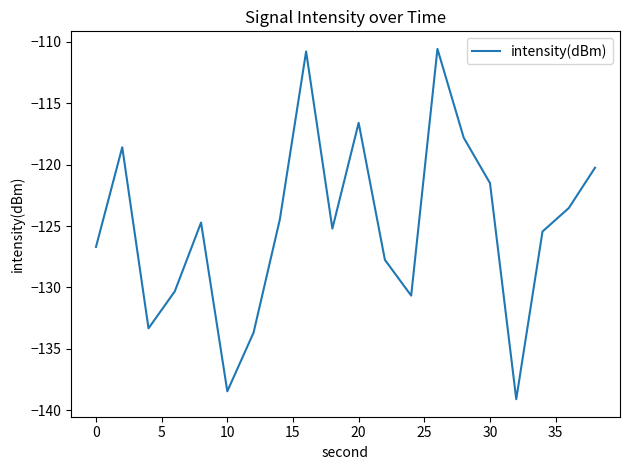

What is the difference between the maximum and minimum values?

28.5